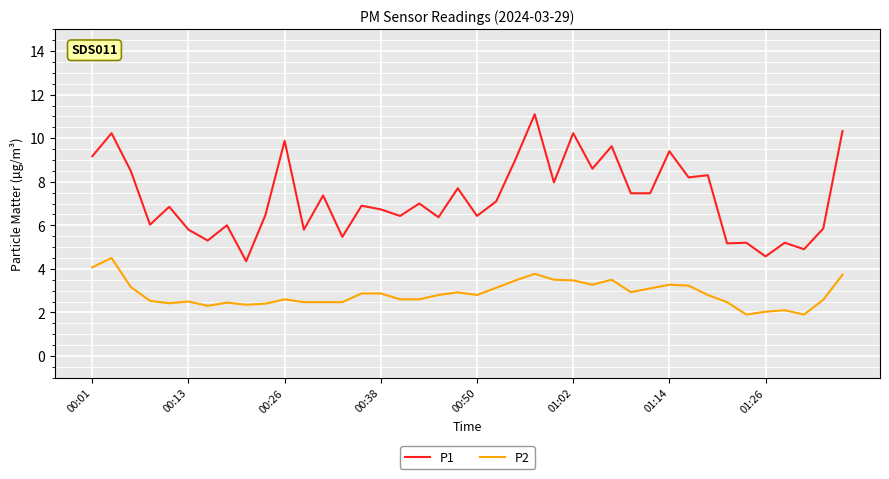

Which series has the widest spread of values?

P1